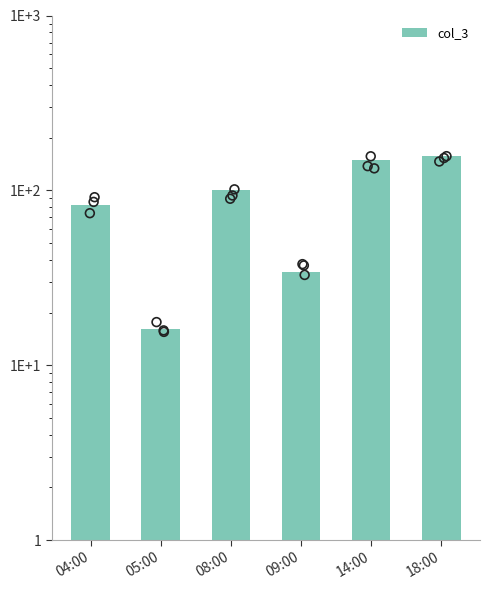

Which has a higher value, 04:00 or 05:00?

04:00